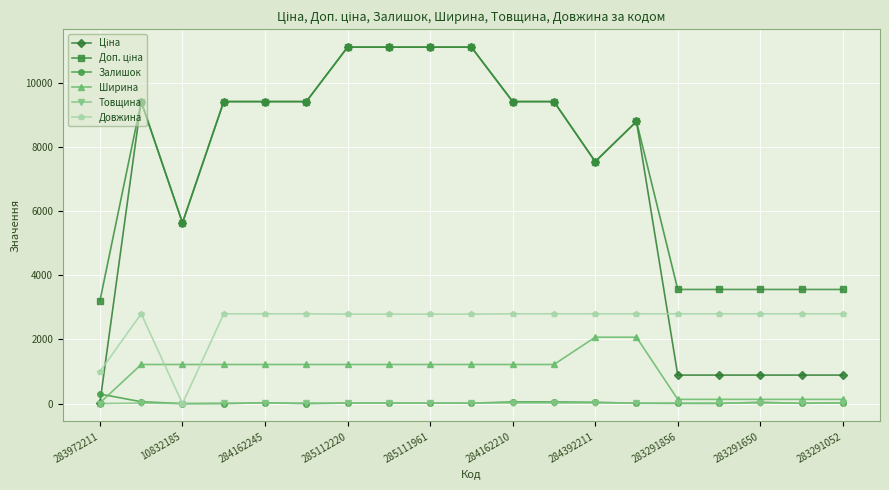

True or false: Залишок has more than 0 points higher than both neighbors.

True